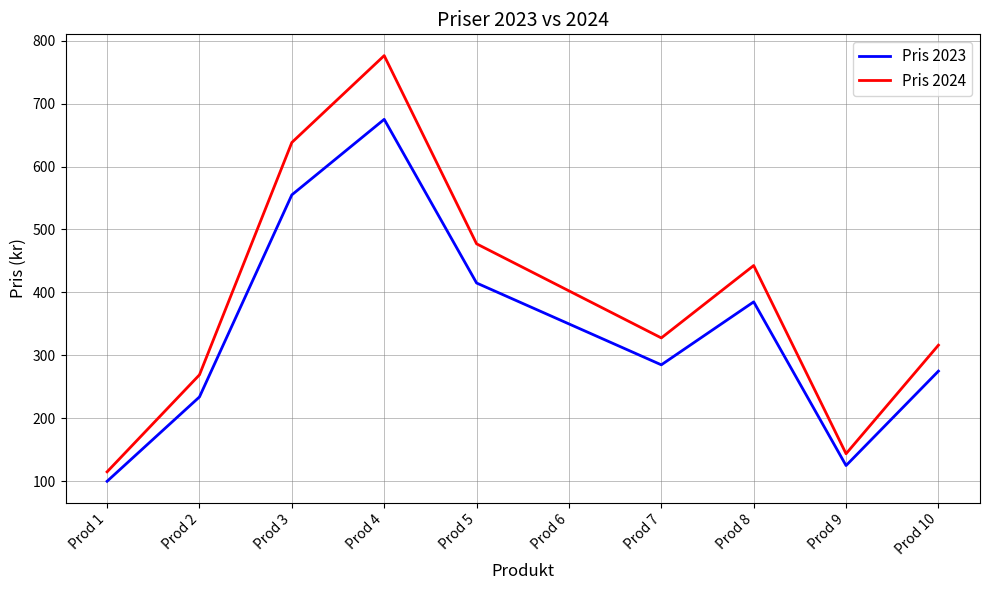

Which series changed the most between Prod 3 and Prod 4?

Pris 2024